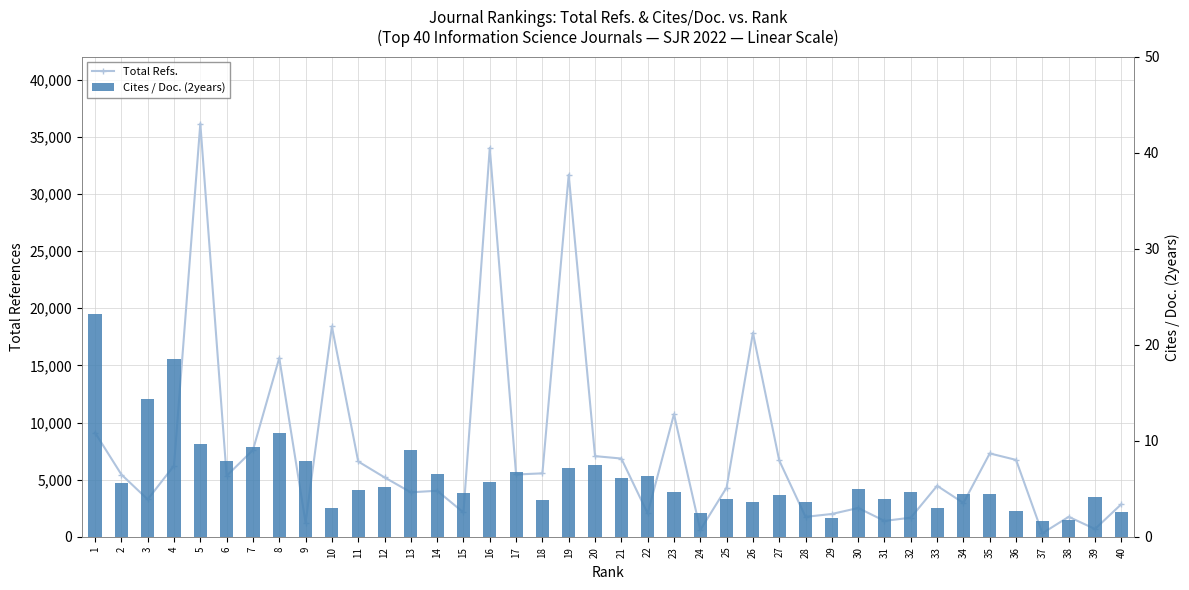

What is the total value across all series at 29?

2011.0